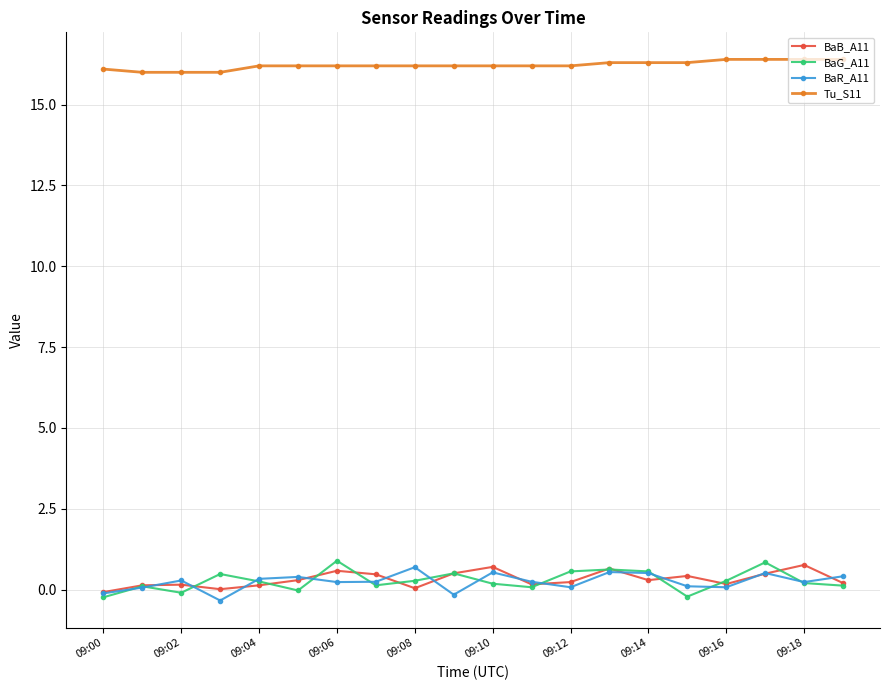

What is the value of the Tu_S11 point at the 20th from the left?

16.4